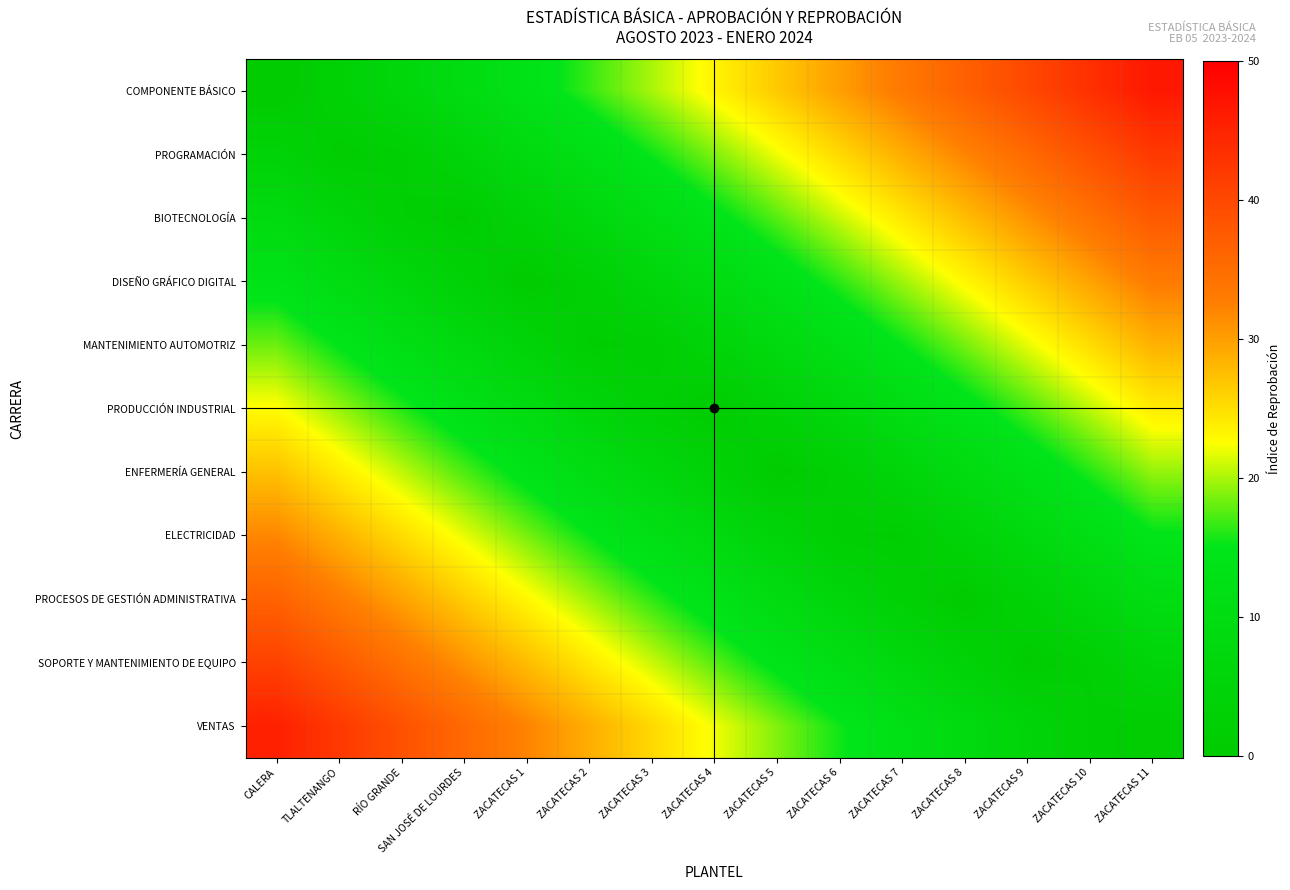

Rank the series at ZACATECAS 4 from lowest to highest value.

PRODUCCIÓN INDUSTRIAL, ENFERMERÍA GENERAL, MANTENIMIENTO AUTOMOTRIZ, ELECTRICIDAD, DISEÑO GRÁFICO DIGITAL, PROCESOS DE GESTIÓN ADMINISTRATIVA, BIOTECNOLOGÍA, SOPORTE Y MANTENIMIENTO DE EQUIPO, PROGRAMACIÓN, VENTAS, COMPONENTE BÁSICO